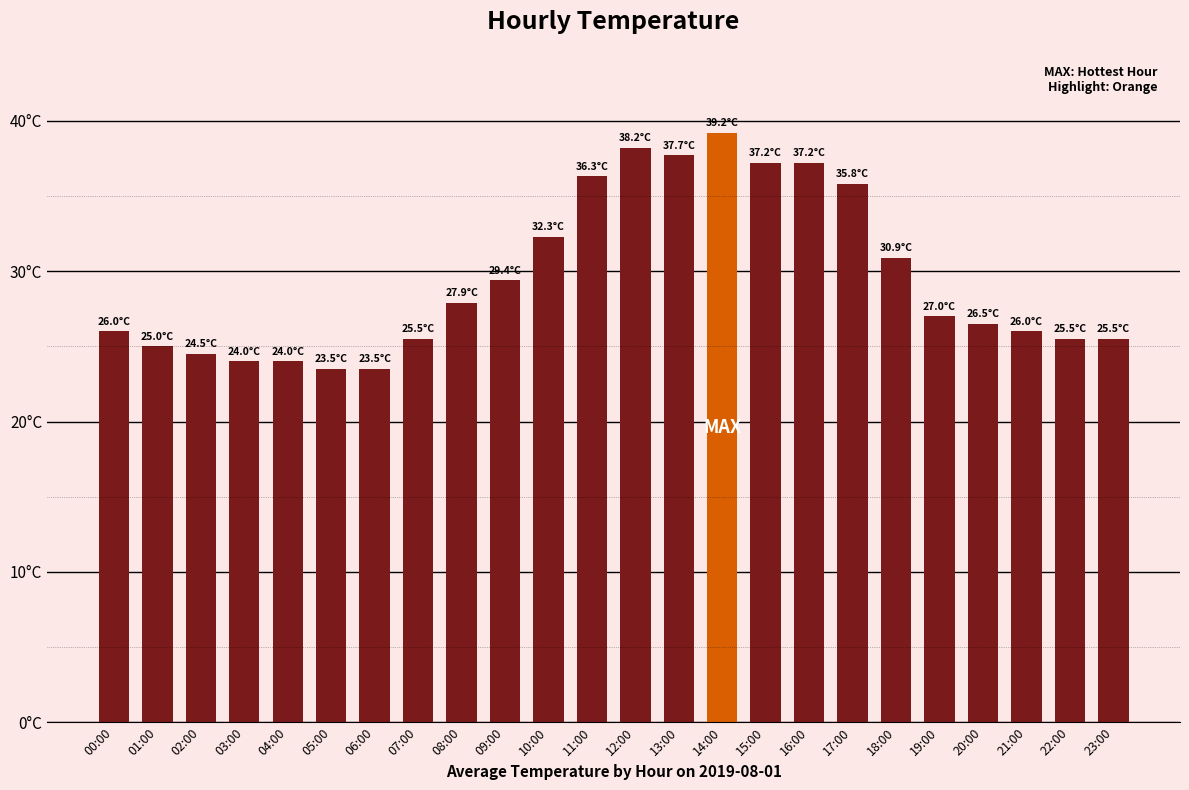

Rank the categories by value from lowest to highest.

05:00, 06:00, 03:00, 04:00, 02:00, 01:00, 07:00, 22:00, 23:00, 00:00, 21:00, 20:00, 19:00, 08:00, 09:00, 18:00, 10:00, 17:00, 11:00, 15:00, 16:00, 13:00, 12:00, 14:00